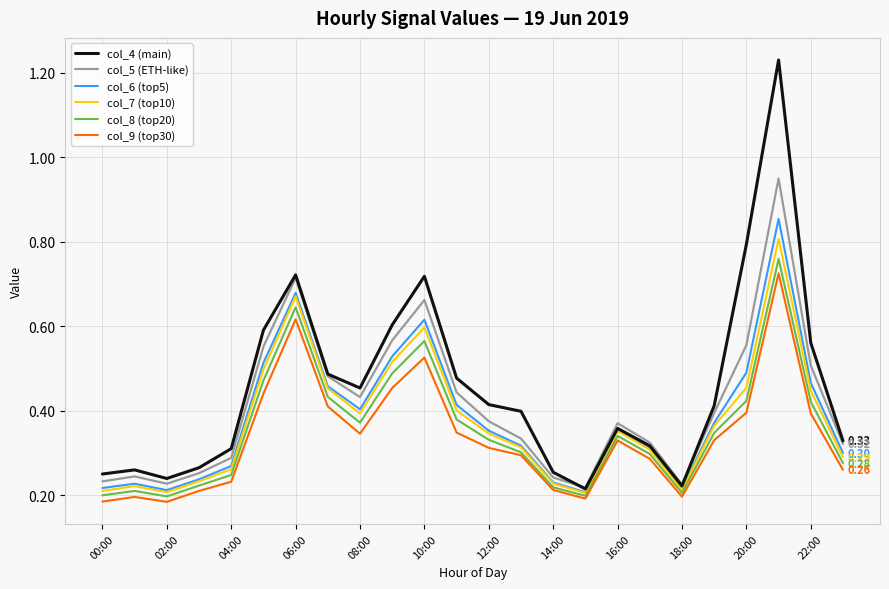

Which series has the widest spread of values?

col_4 (main)